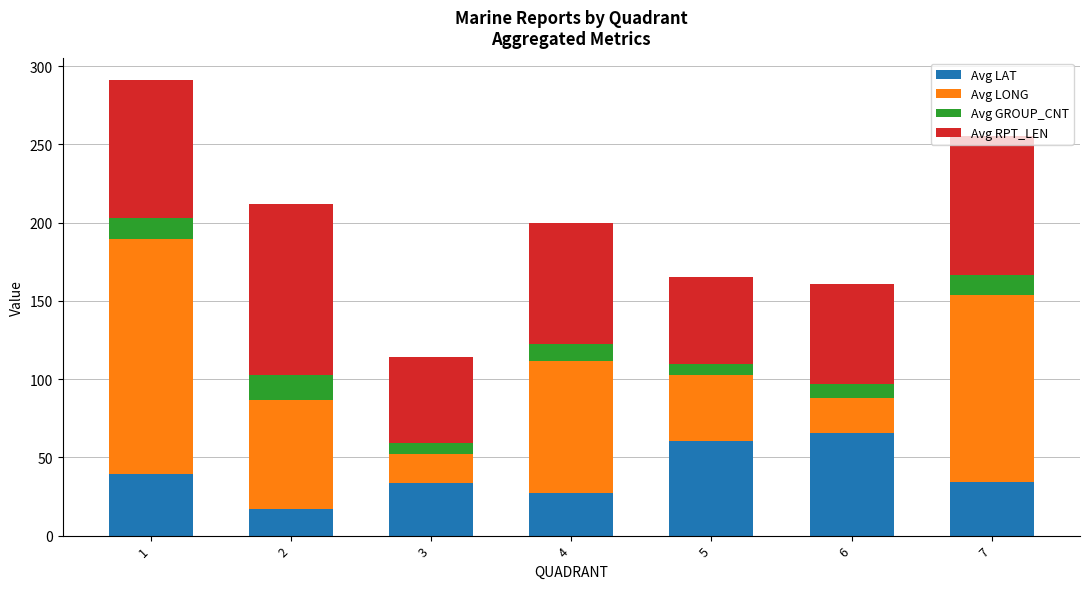

What is the highest value of the Avg LAT series?

65.6